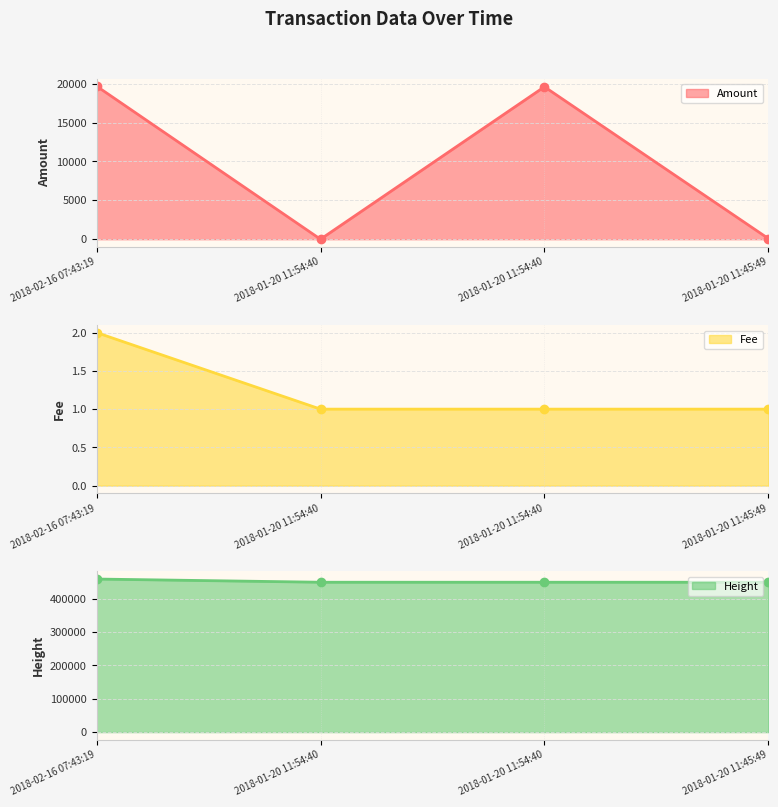

The value of Fee at 2018-01-20 11:45:49 is 1.4. True or false?

False